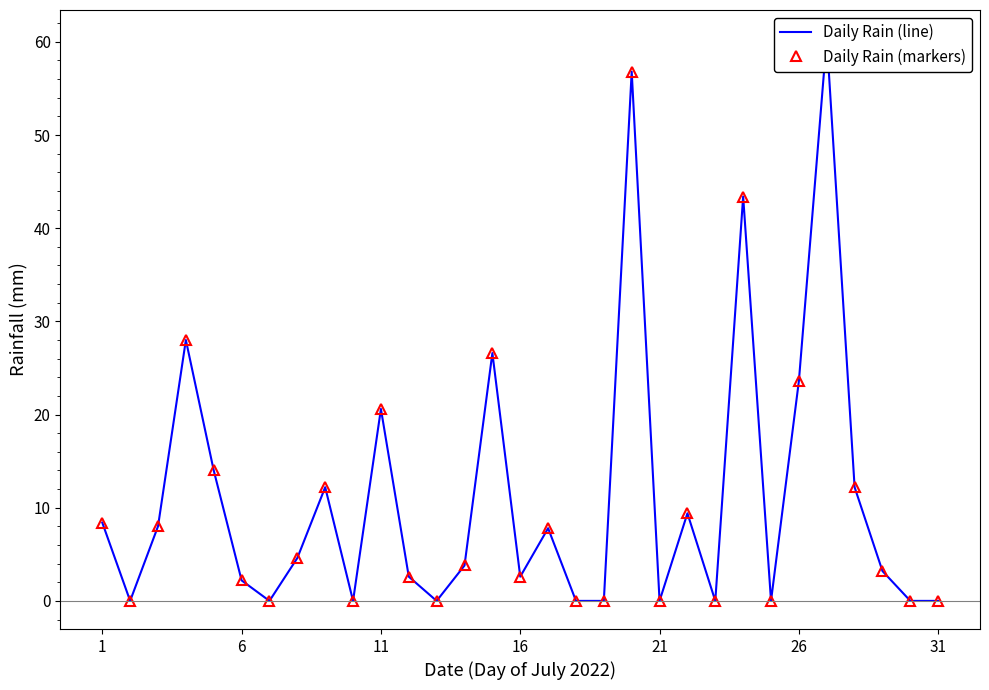

What is the maximum value for Daily Rain (markers)?

60.4